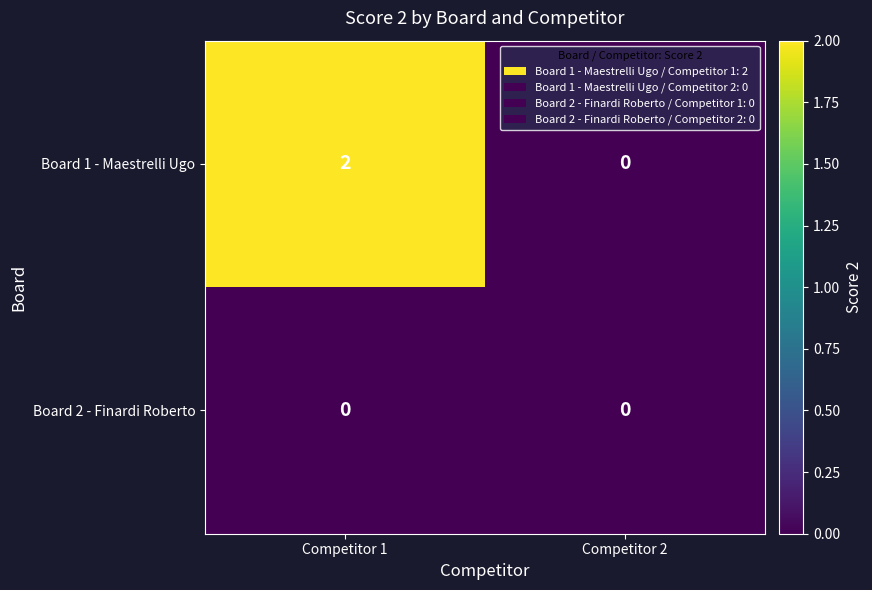

Between Competitor 1 and Competitor 2, which series saw the biggest shift?

Board 1 - Maestrelli Ugo